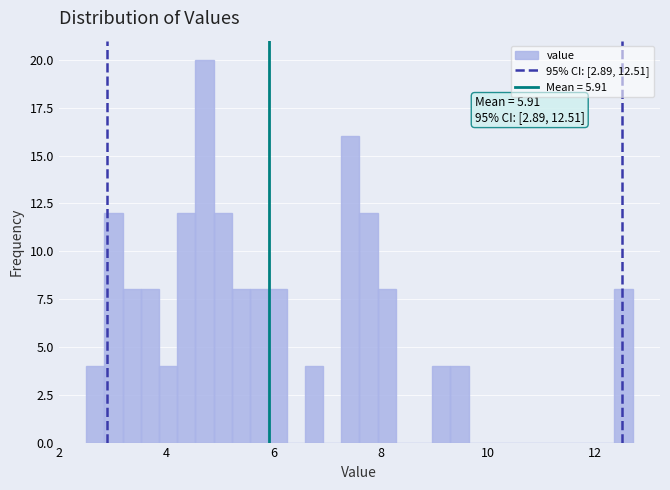

Around what value on the x-axis is the tallest bar? Give the approximate position of its centre, as read against the axis.

4.8